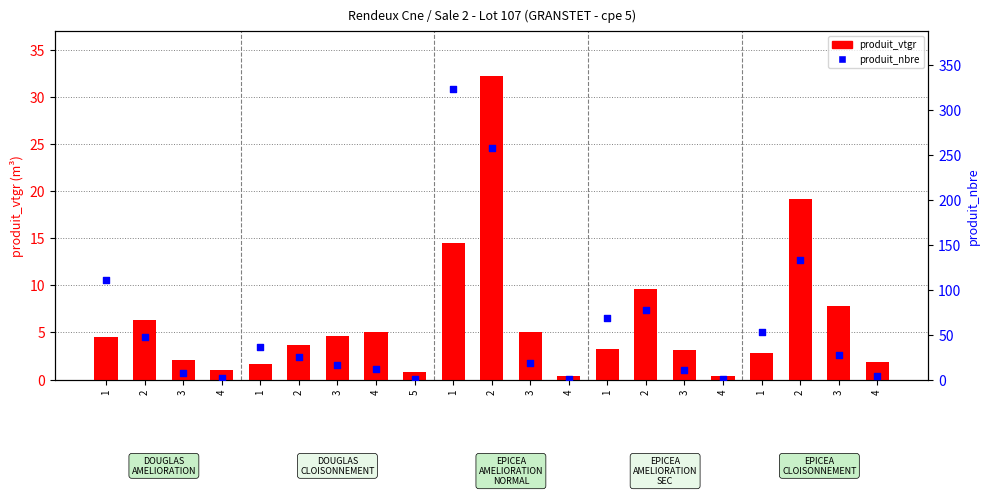

Which series has the widest spread of Y values?

produit_nbre